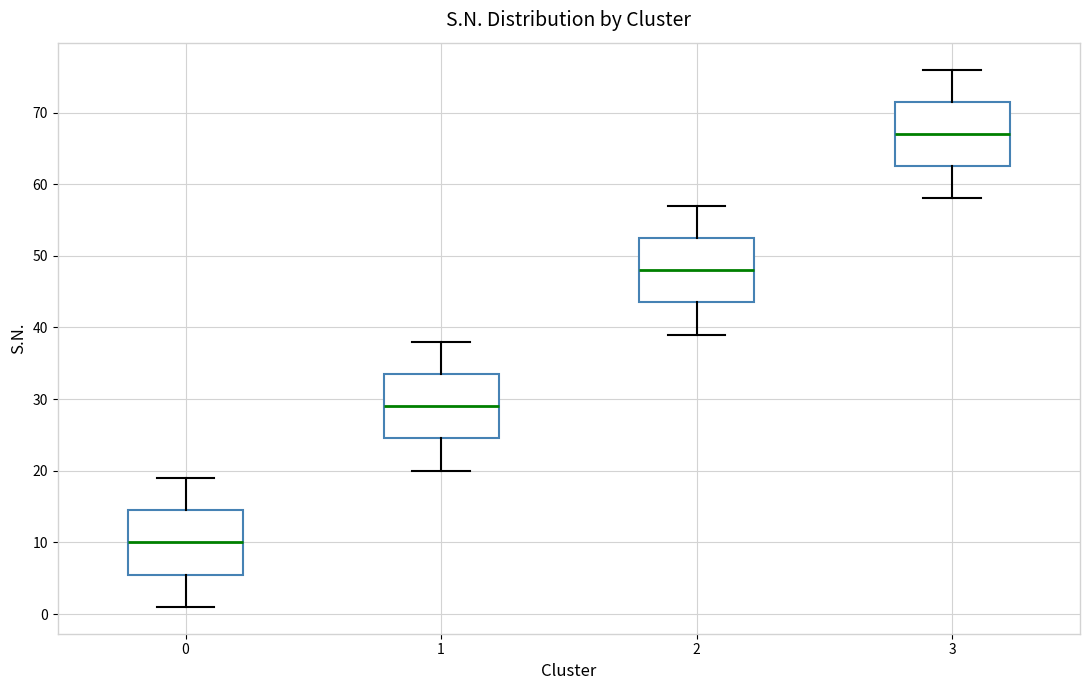

Which box has the highest median line?

3